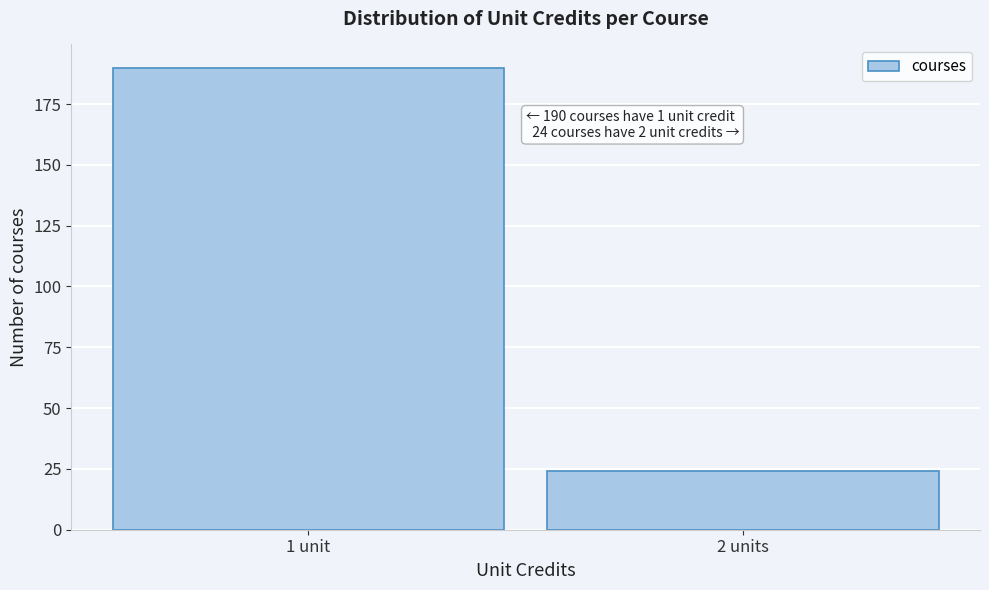

Reading left to right, transcribe all the data shown in this chart.

190	24